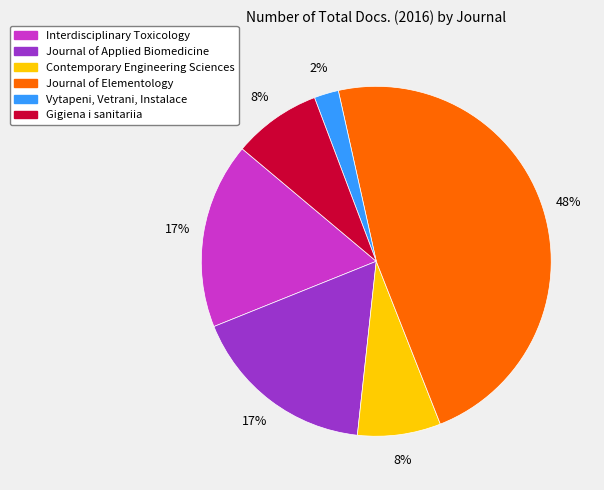

Between Journal of Applied Biomedicine and Journal of Elementology, which is larger?

Journal of Elementology